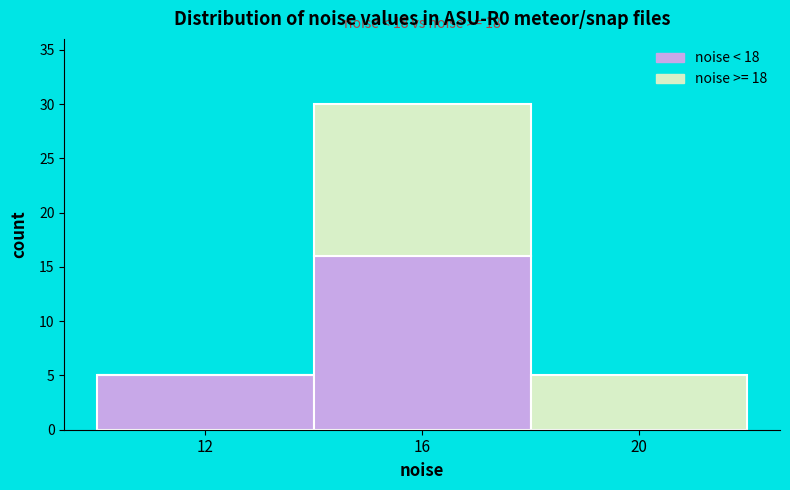

Reading left to right, what are the values for noise < 18?

12=5	16=16	20=0